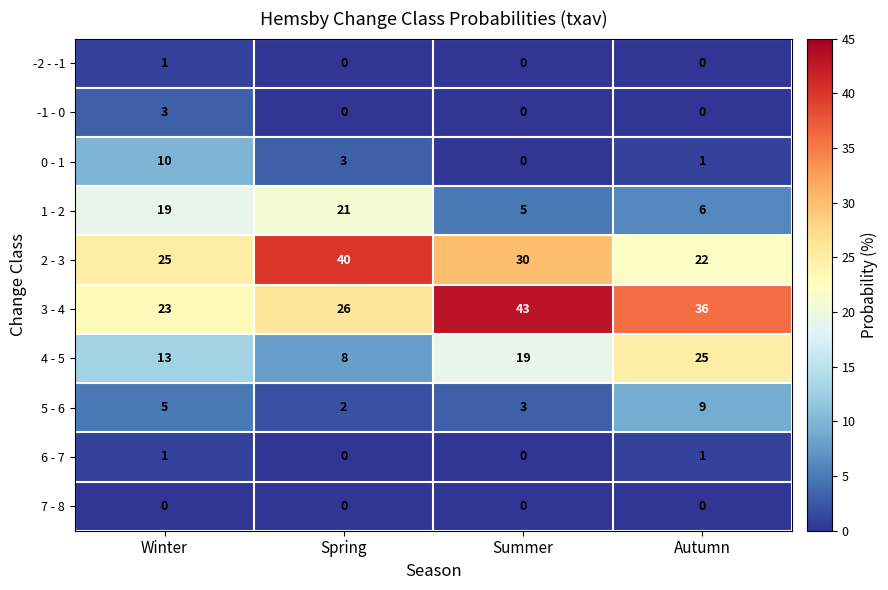

At which category does the chart reach its peak across all series?

Summer